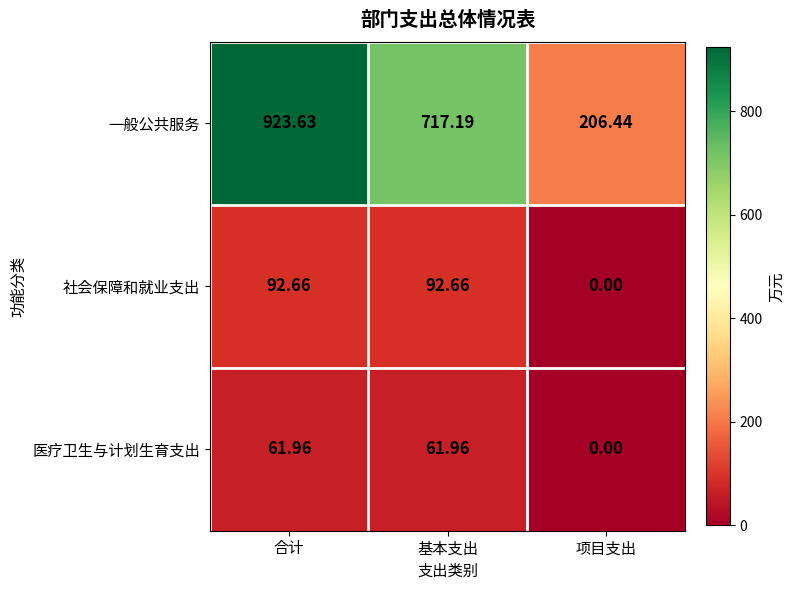

Where is 社会保障和就业支出 nearest to the value 46?

项目支出